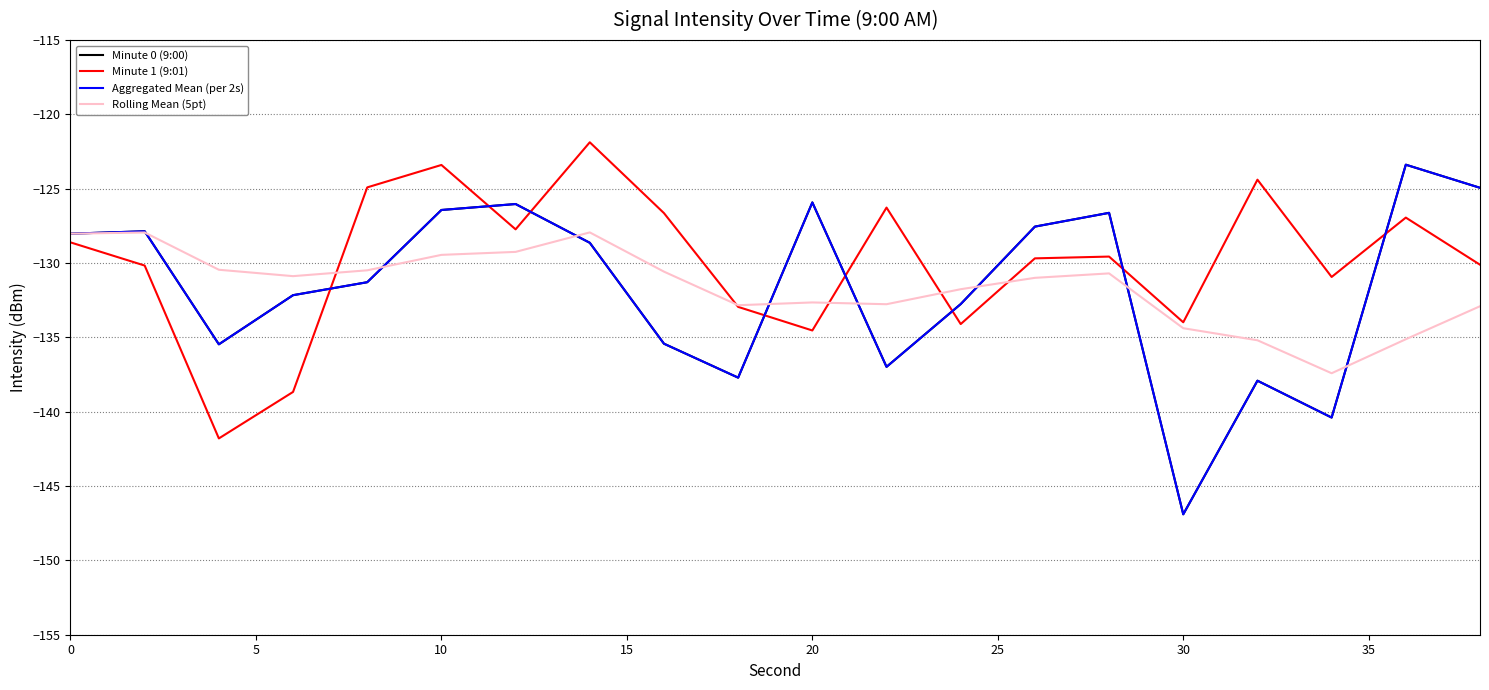

Is this an area chart (filled region under the line)?

No